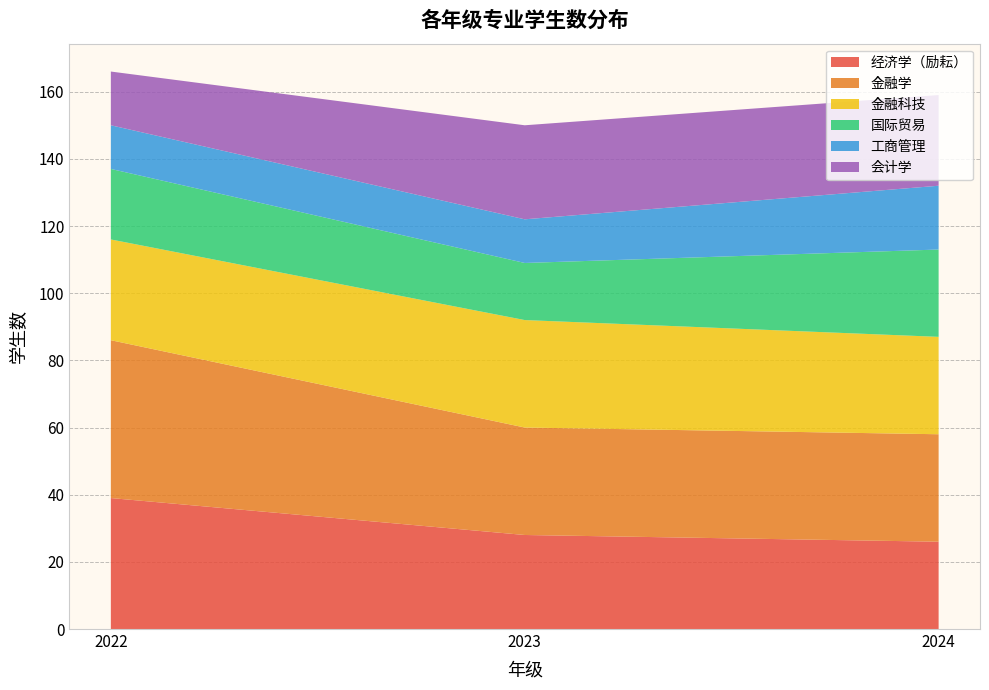

Reading left to right, list all the values displayed in this chart.

经济学（励耘）: 2022=39	2023=28	2024=26
金融学: 2022=47	2023=32	2024=32
金融科技: 2022=30	2023=32	2024=29
国际贸易: 2022=21	2023=17	2024=26
工商管理: 2022=13	2023=13	2024=19
会计学: 2022=16	2023=28	2024=27